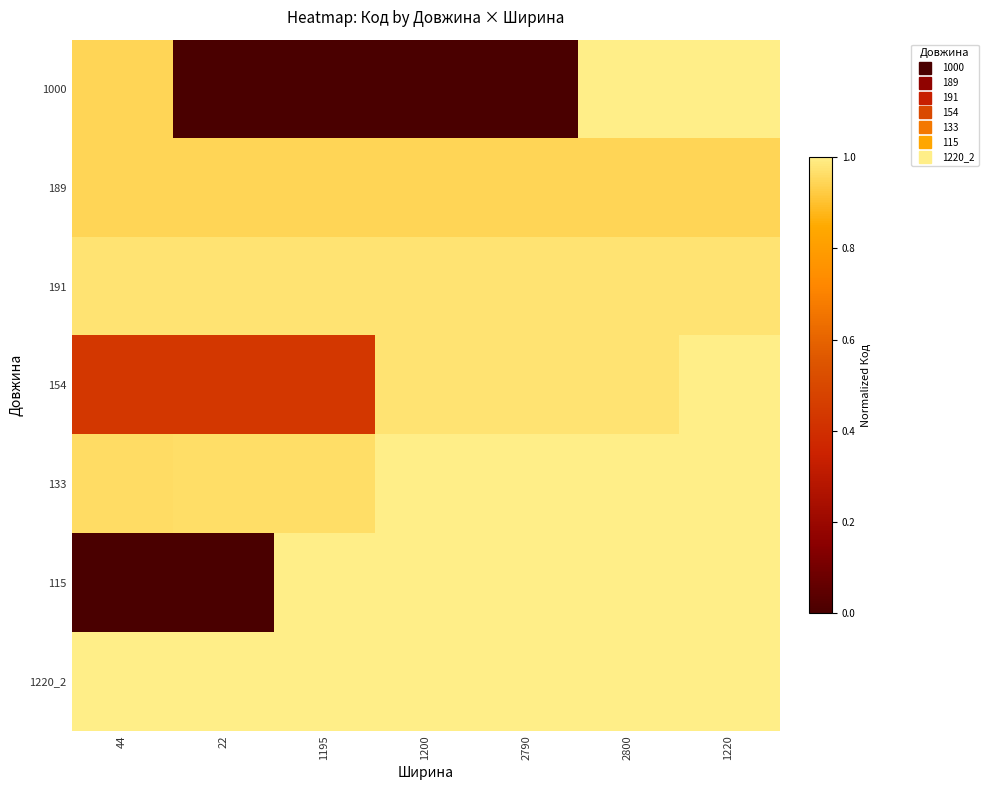

Which series has the largest total across all categories?

1220_2